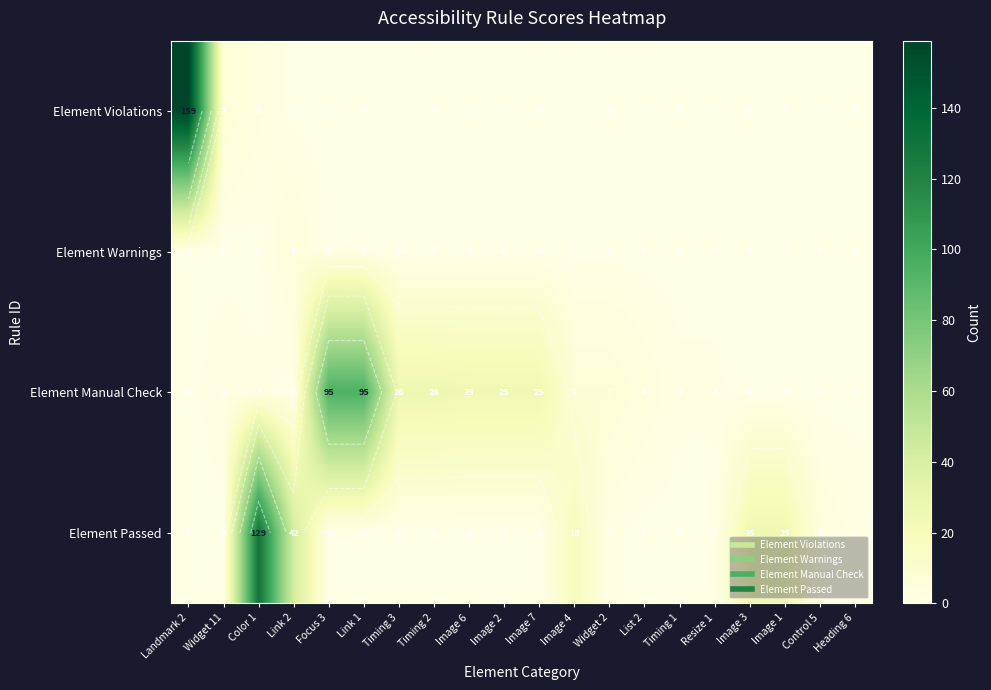

Which series has the largest total across all categories?

Element Manual Check